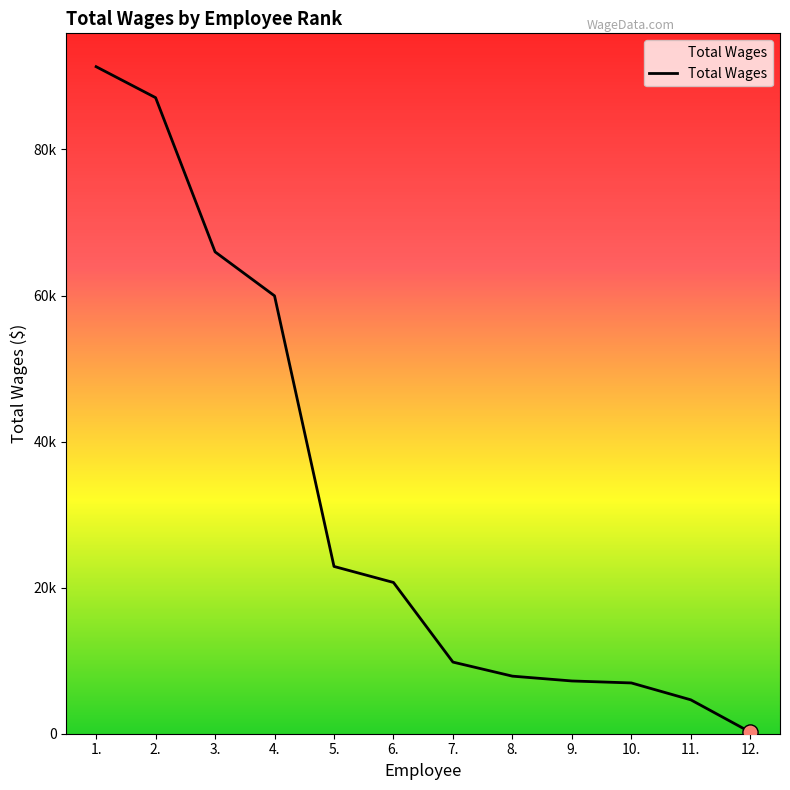

Between 6. and 4., which is larger?

4.